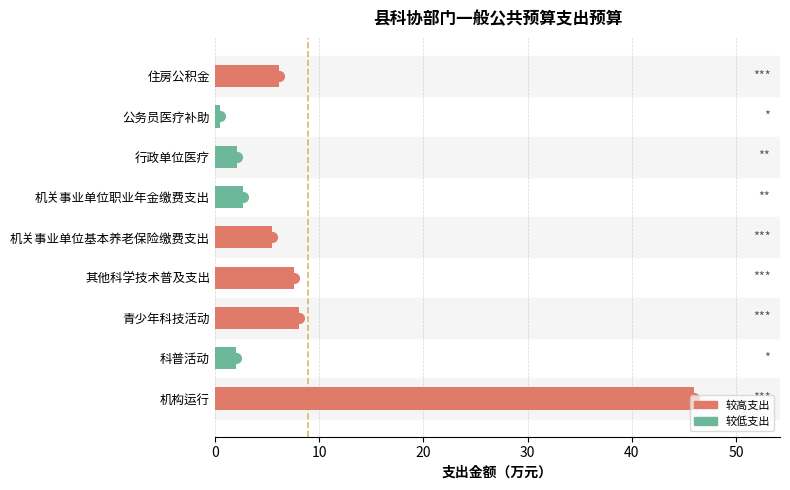

What is the greatest value displayed?

46.0